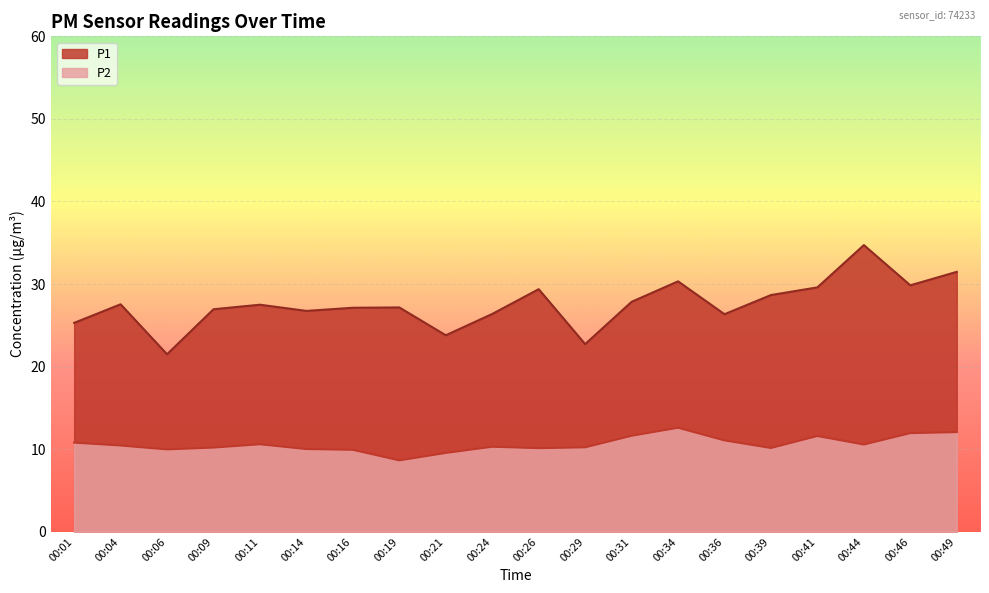

What is the minimum value for P1?

21.5